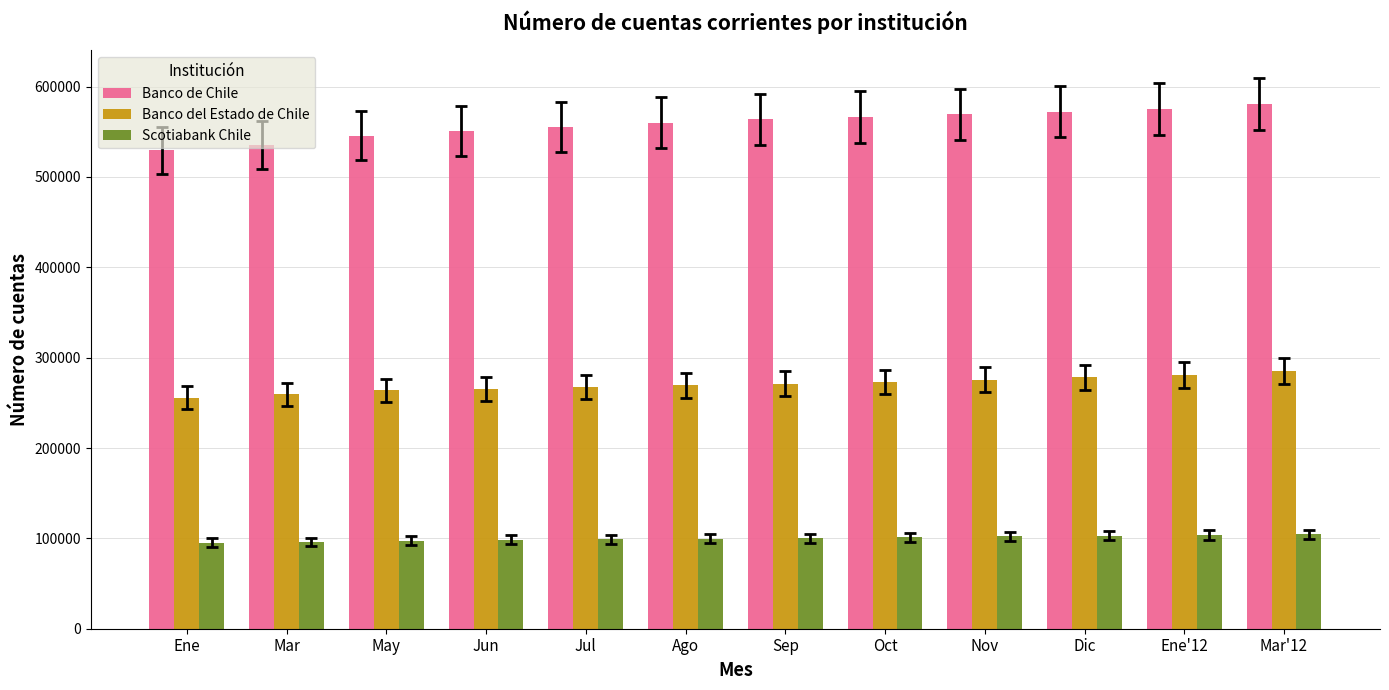

The value of Scotiabank Chile at May is 151263. True or false?

False